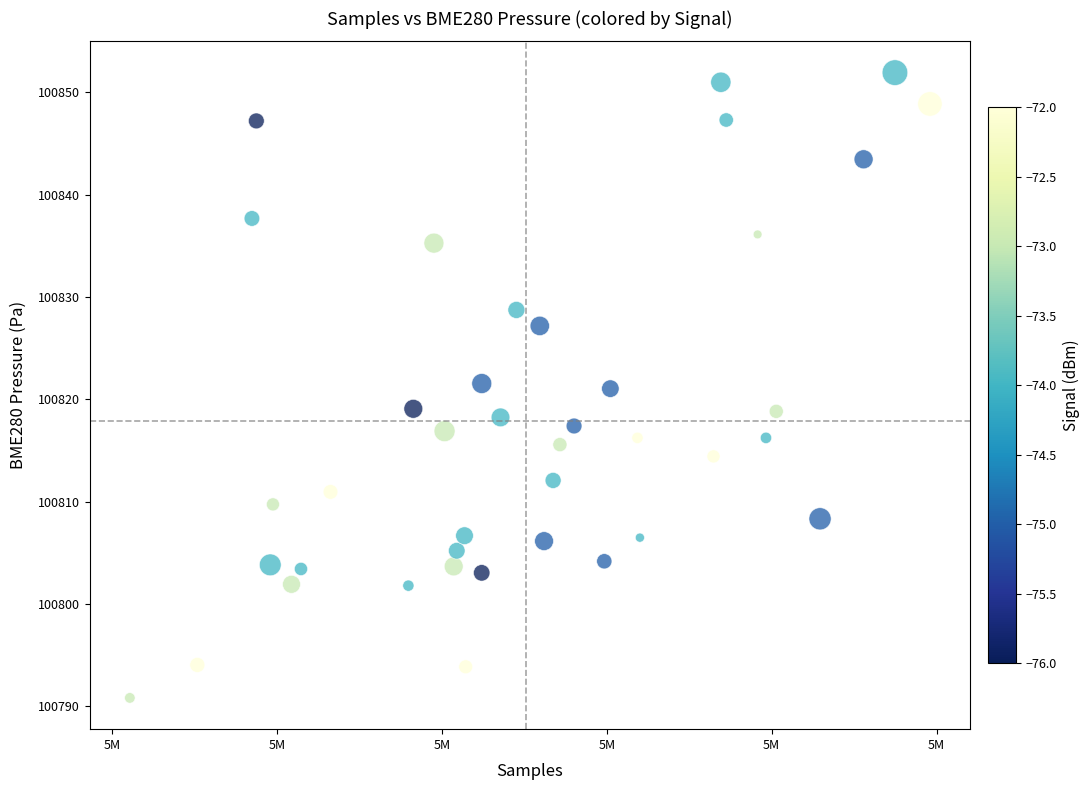

What is the range of Y values (max minus min)?

61.1